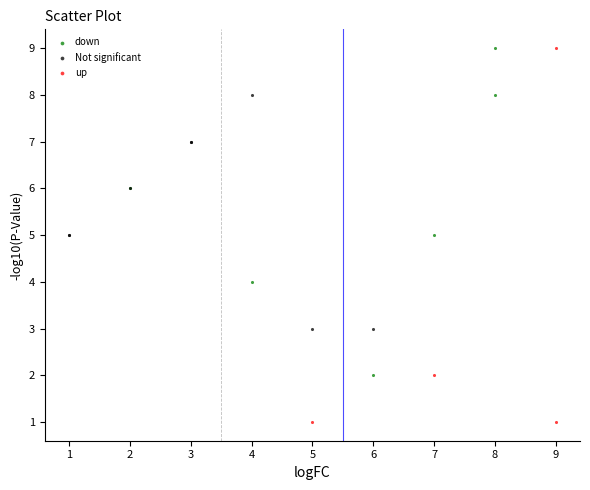

Which series reaches the minimum Y coordinate?

up